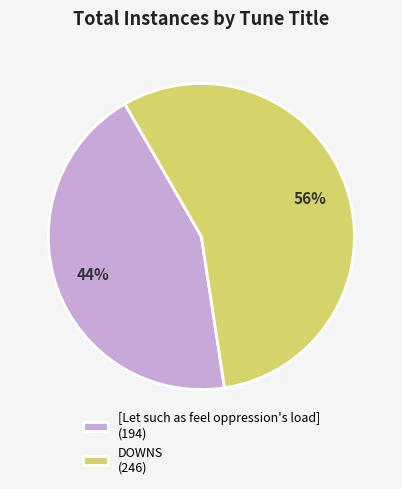

Does any single category account for the majority?

Yes